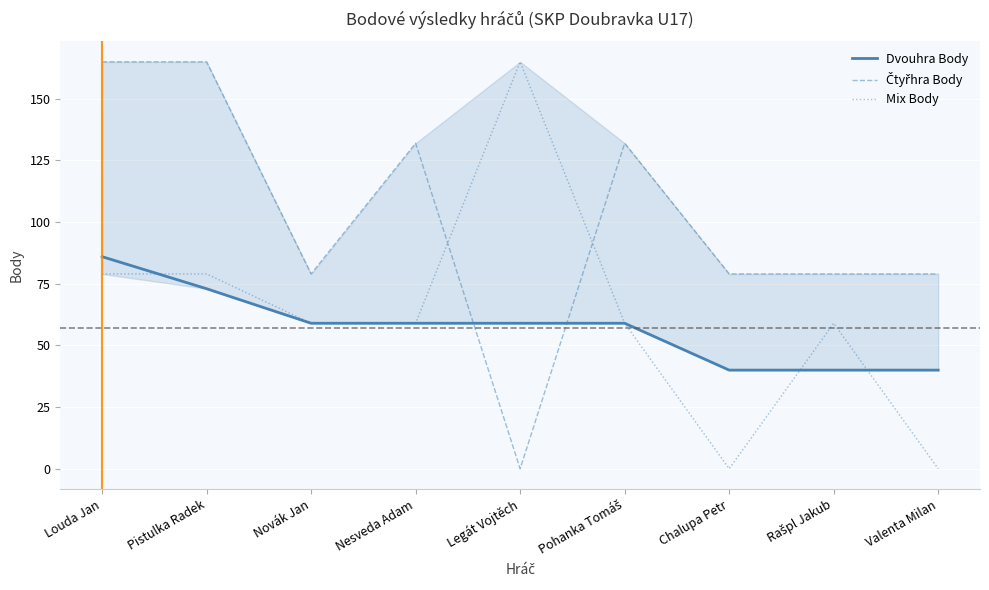

Which category has the highest value in the Mix Body series?

Legát Vojtěch